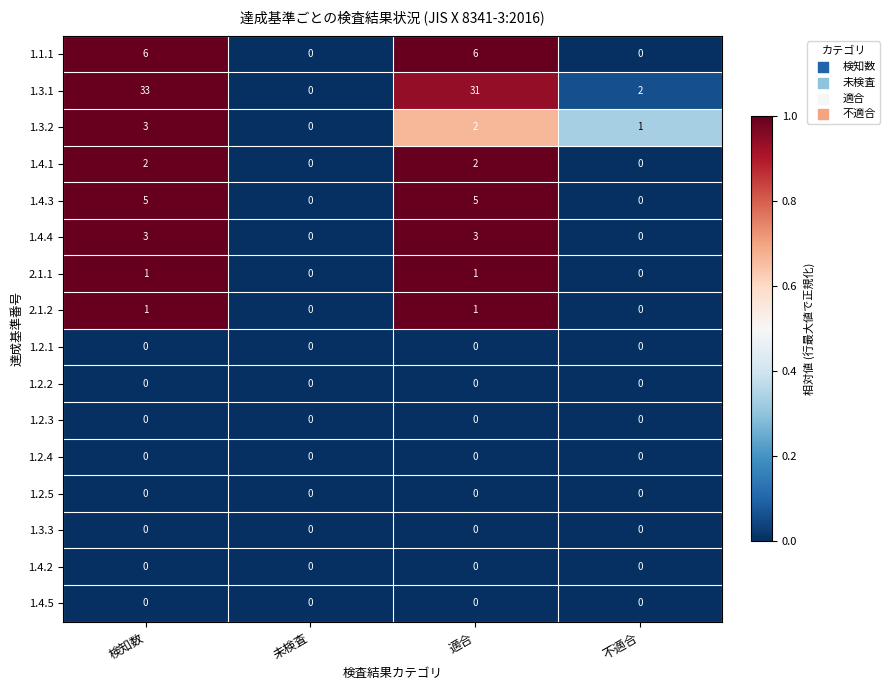

Which series has the largest range (max minus min)?

1.3.1